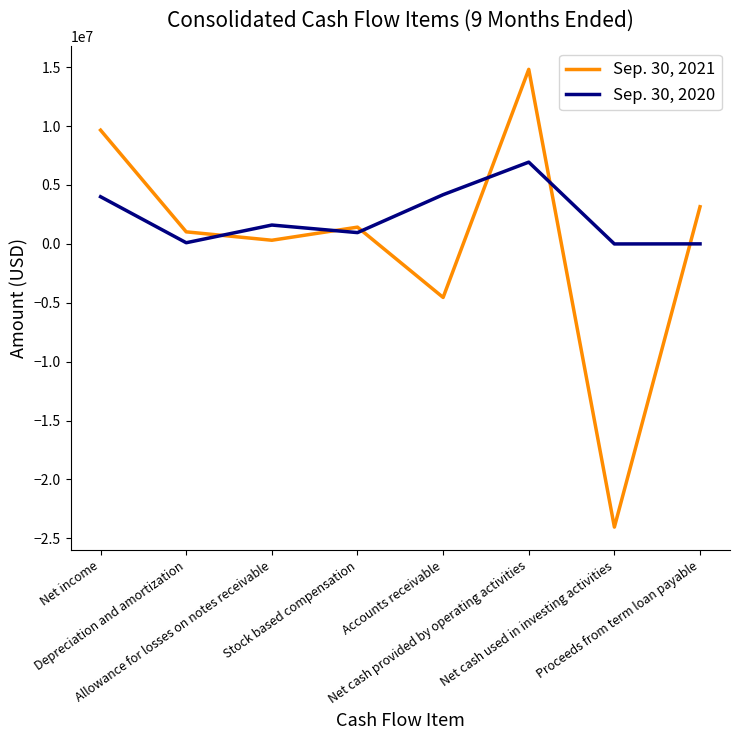

Which series has the widest spread of values?

Sep. 30, 2021